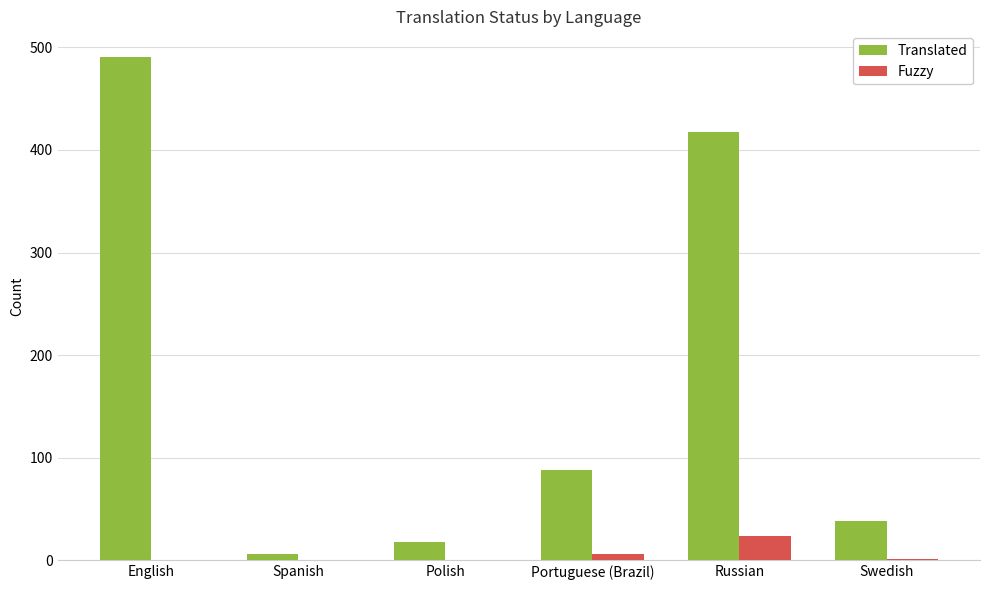

Is it true that Translated equals 18 at Polish?

True